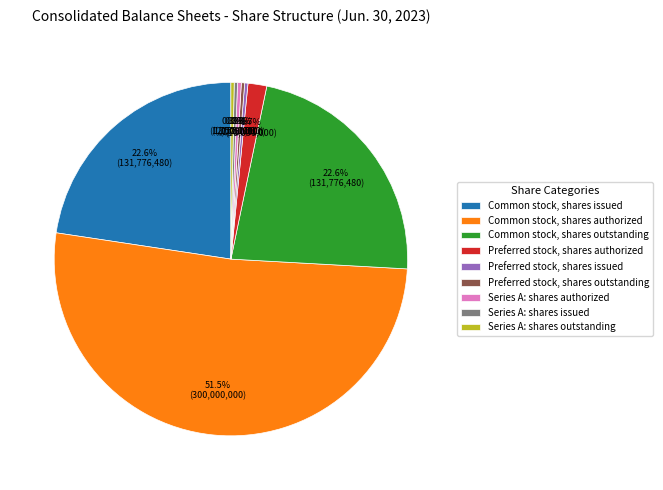

Does any single category account for the majority?

Yes